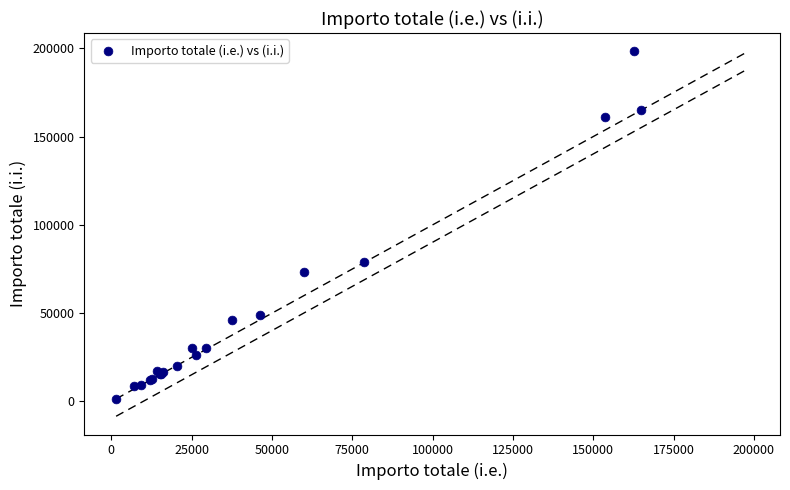

What Y value in the scatter plot is closest to 99926?

78795.0